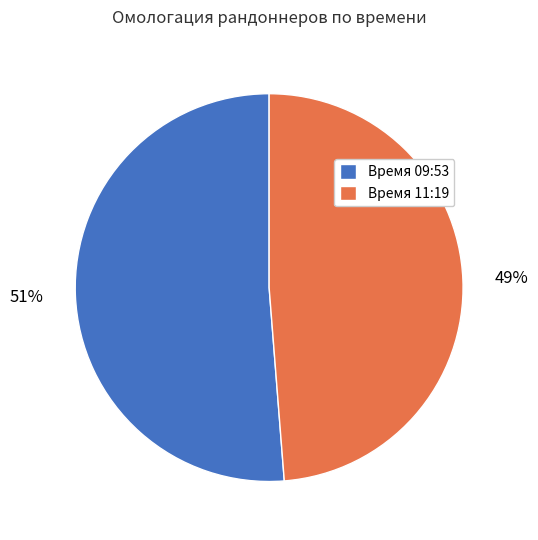

Is there a majority slice in this chart?

Yes